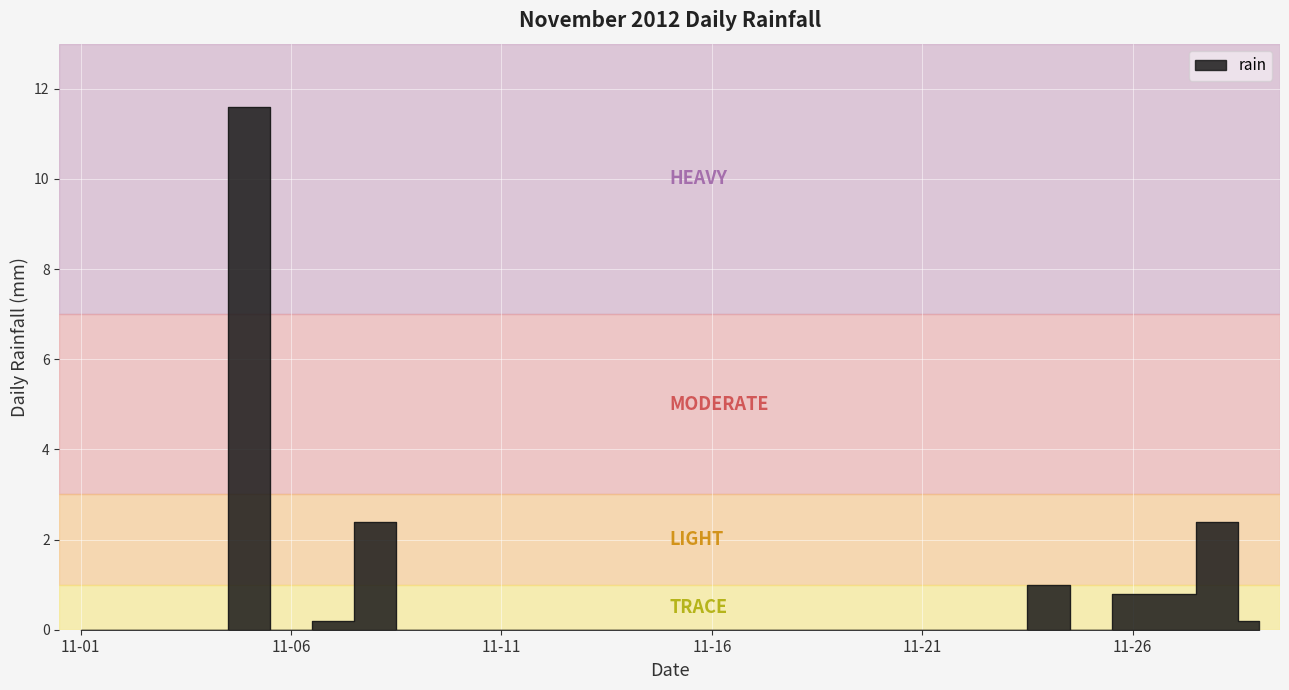

Reading left to right, extract all data points from this chart.

2012-11-01=0.0	2012-11-02=0.0	2012-11-03=0.0	2012-11-04=0.0	2012-11-05=11.6	2012-11-06=0.0	2012-11-07=0.2	2012-11-08=2.4	2012-11-09=0.0	2012-11-10=0.0	2012-11-11=0.0	2012-11-12=0.0	2012-11-13=0.0	2012-11-14=0.0	2012-11-15=0.0	2012-11-16=0.0	2012-11-17=0.0	2012-11-18=0.0	2012-11-19=0.0	2012-11-20=0.0	2012-11-21=0.0	2012-11-22=0.0	2012-11-23=0.0	2012-11-24=1.0	2012-11-25=0.0	2012-11-26=0.8	2012-11-27=0.8	2012-11-28=2.4	2012-11-29=0.2